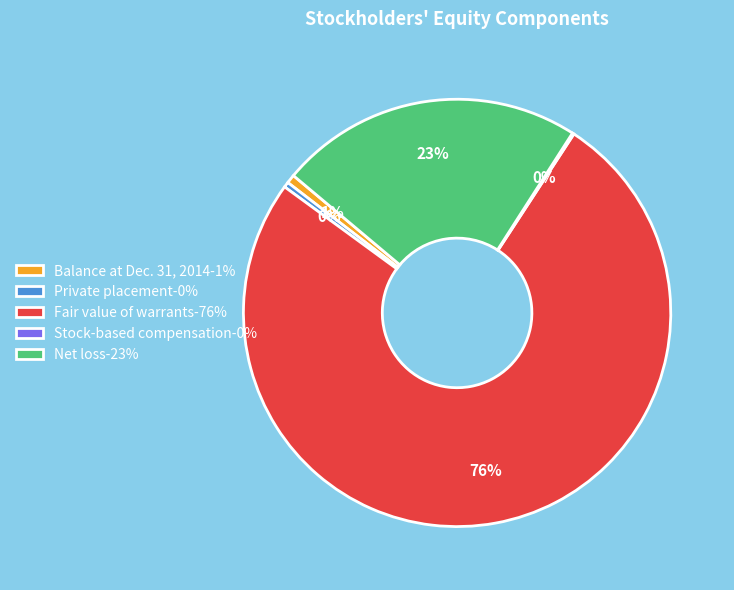

Is the sum of Private placement-0% and Net loss-23% greater than half?

No